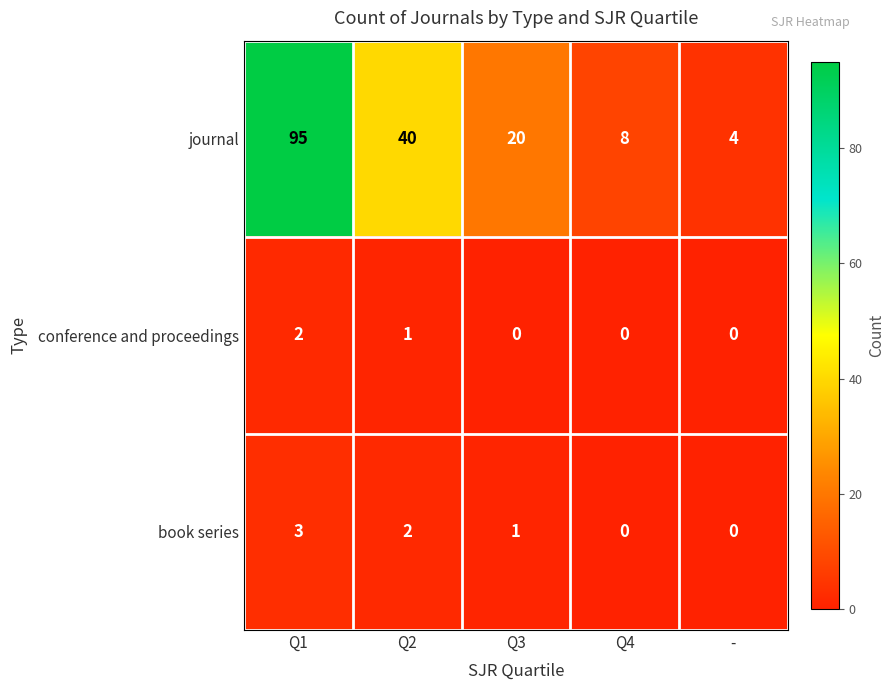

Which series has the largest range (max minus min)?

journal